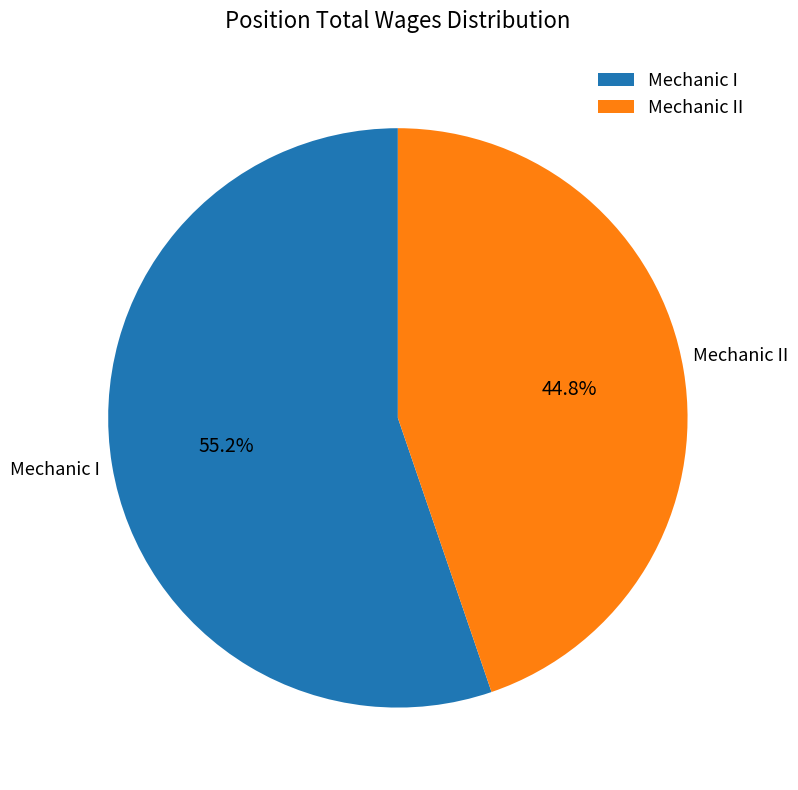

What is the ratio of the value at Mechanic I to the value at Mechanic II?

1.2